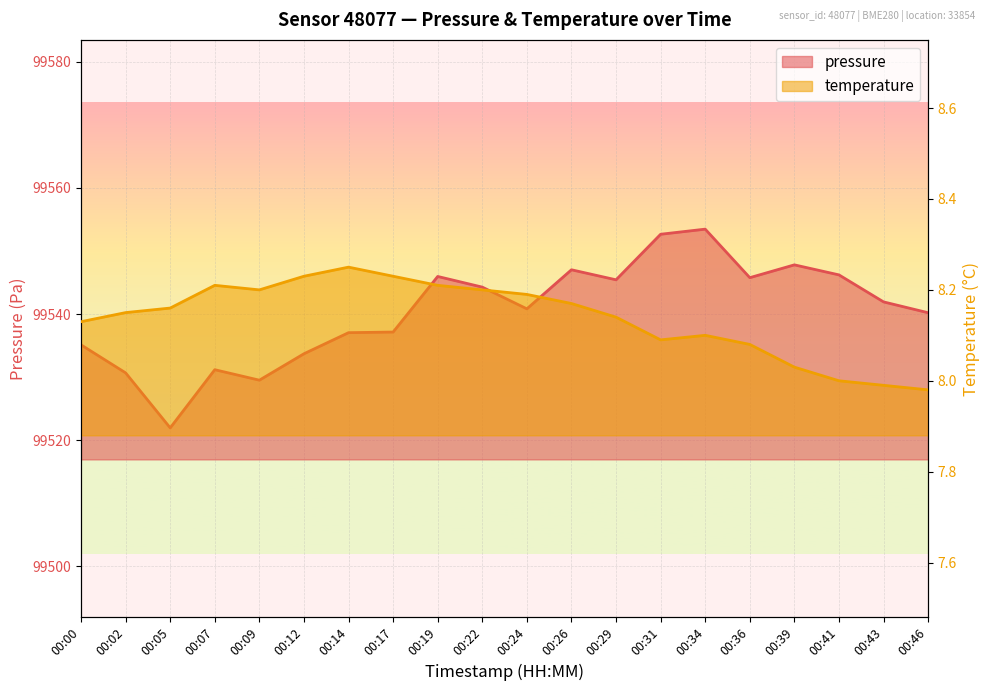

What is the average value of the temperature series?

8.1